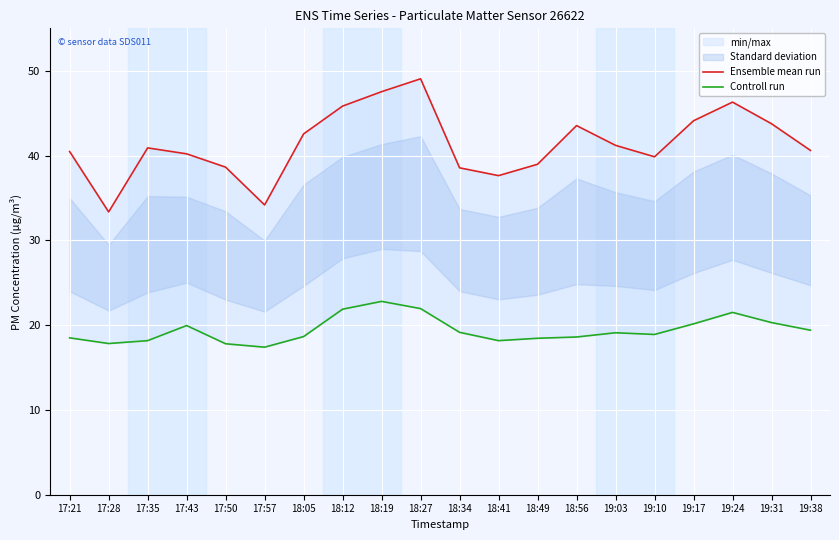

Is the value of Ensemble mean run at 17:50 greater than the value of Controll run at 17:21?

Yes